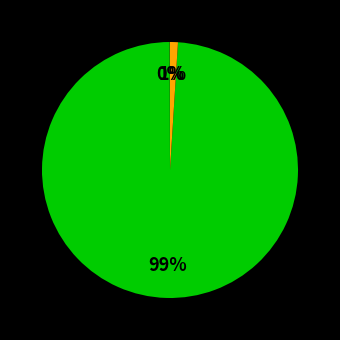

Does any single category account for the majority?

Yes